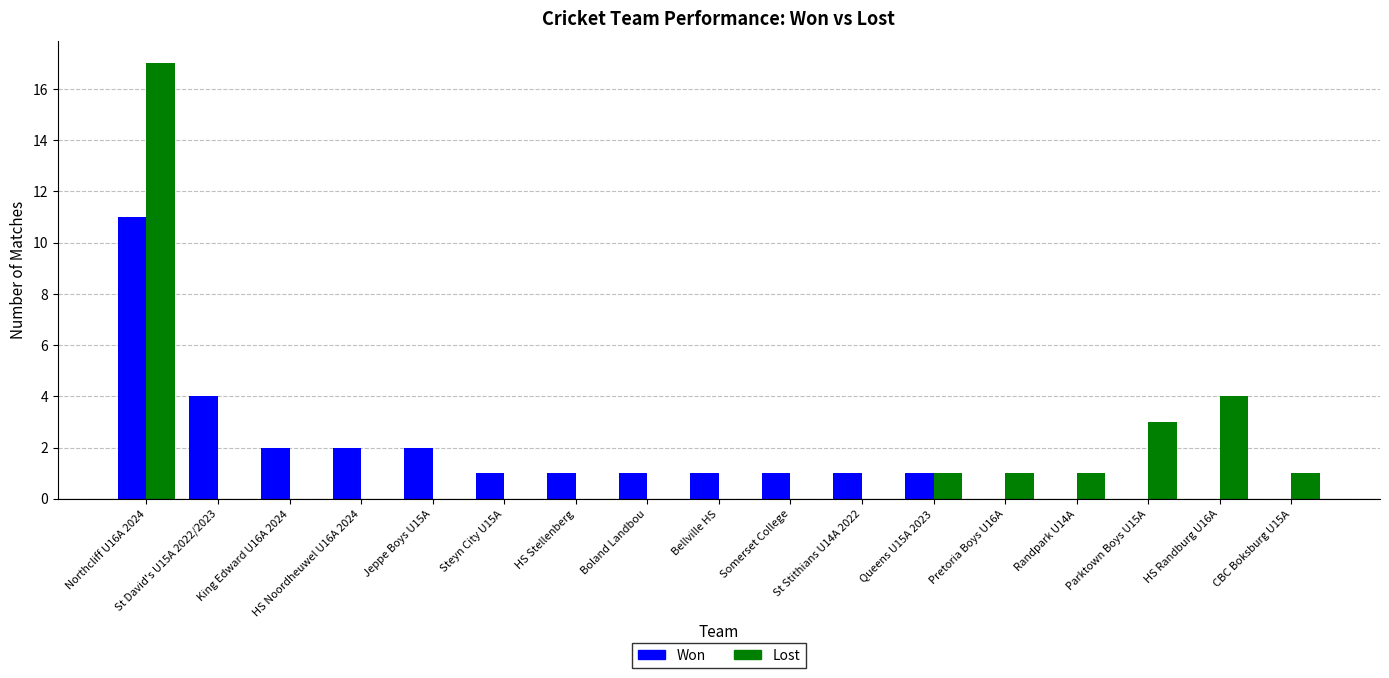

What is the maximum value for Won?

11